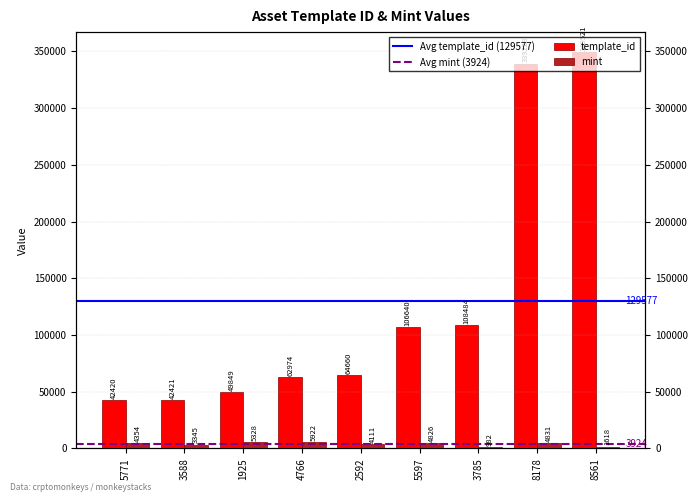

What is the maximum value shown in the chart?

349521